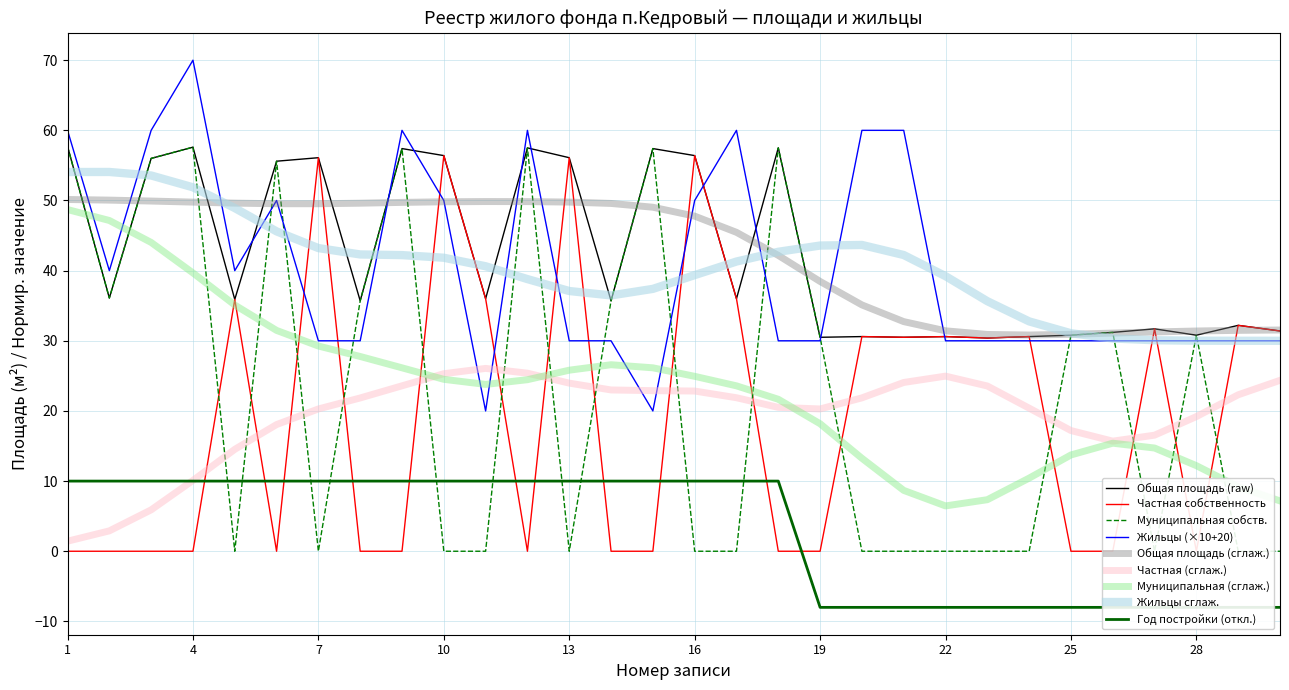

Between 2 and 9, which series saw the biggest shift?

общая площадь (м2)